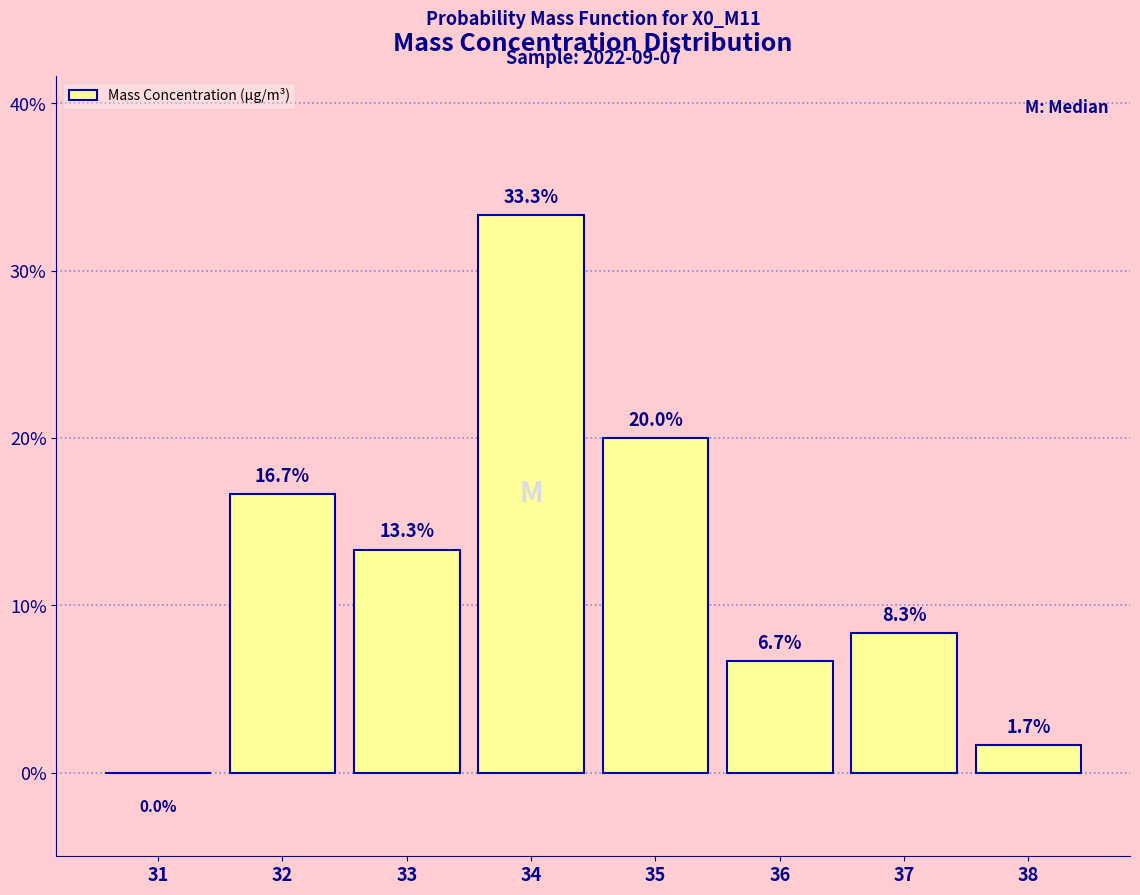

Which range on the x-axis has the tallest bar?

33.5 to 34.5